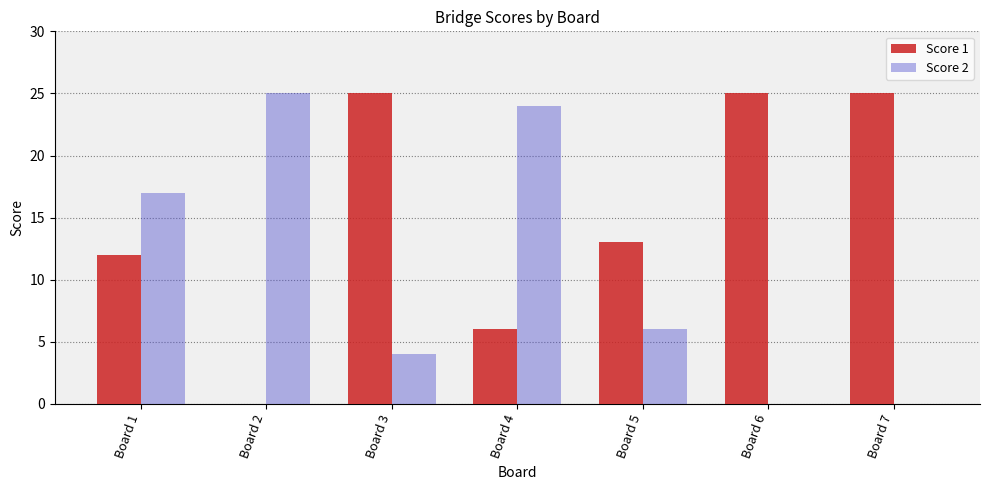

True or false: Score 2 has a value of 0 at Board 7.

True